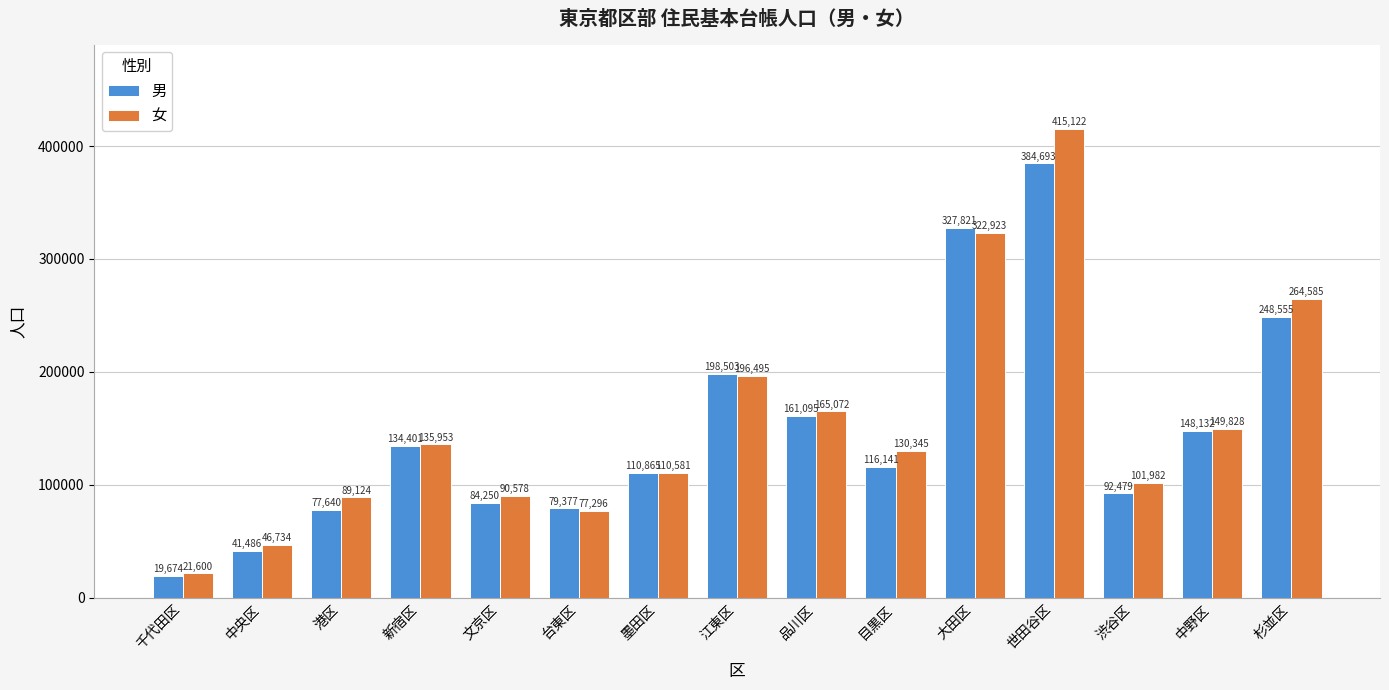

Which series has the largest range (max minus min)?

女